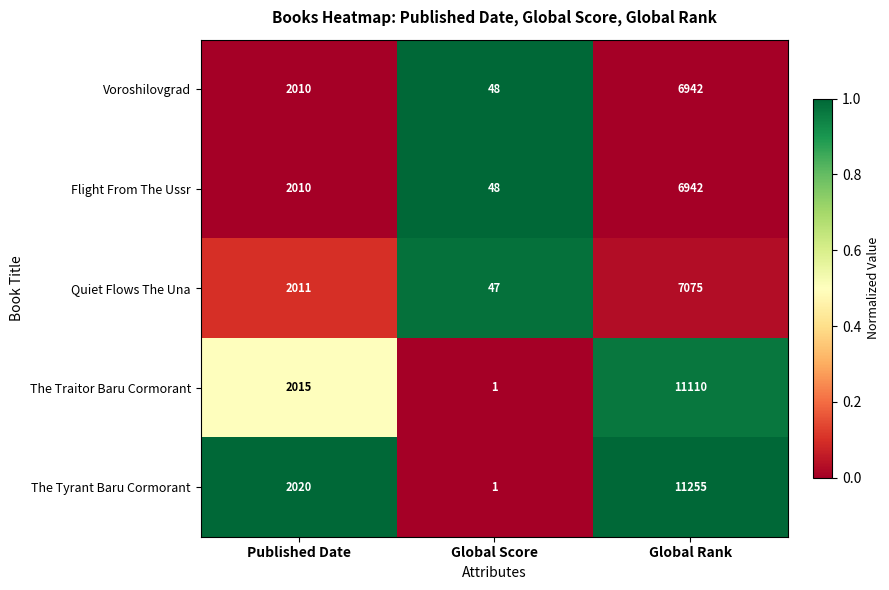

The value of Quiet Flows The Una at Published Date is 2011. True or false?

True